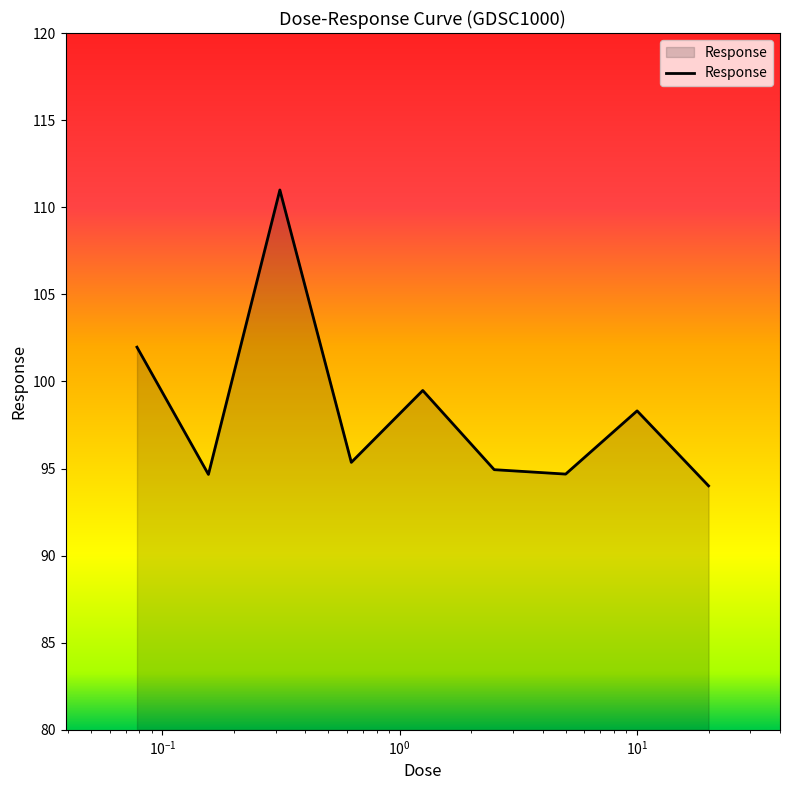

What is the greatest value displayed?

111.0